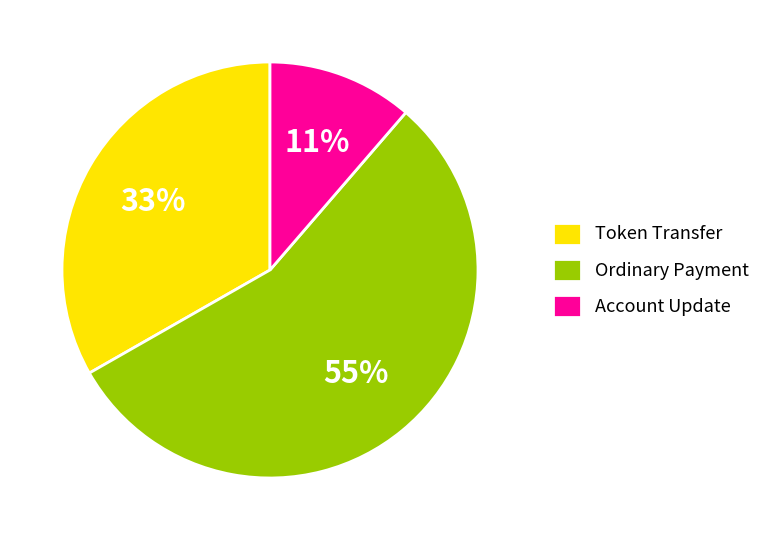

Between Account Update and Ordinary Payment, which is larger?

Ordinary Payment